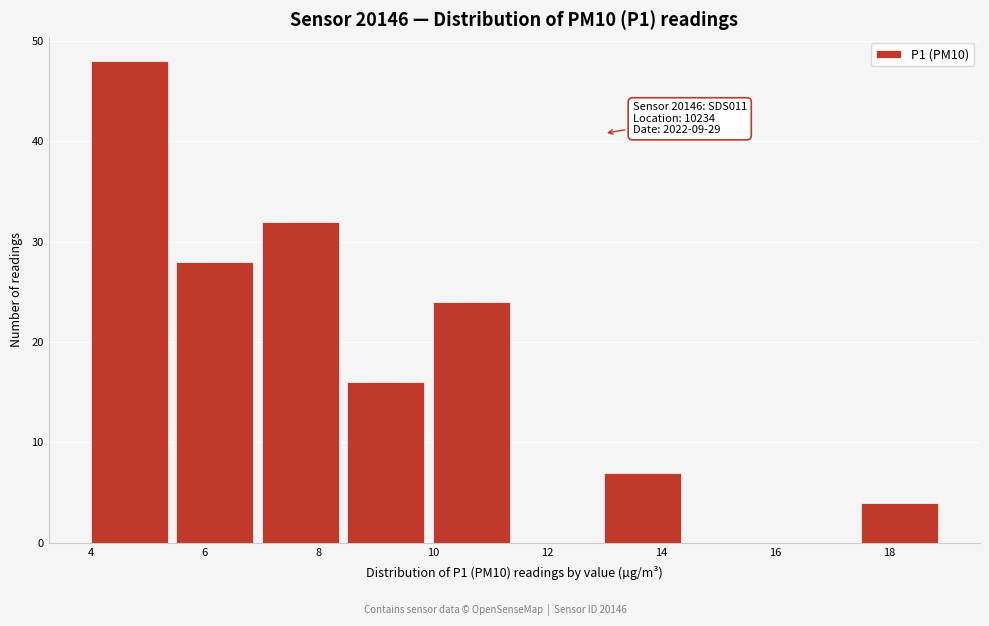

Over which range of the x-axis is the bar tallest?

4.0 to 5.5